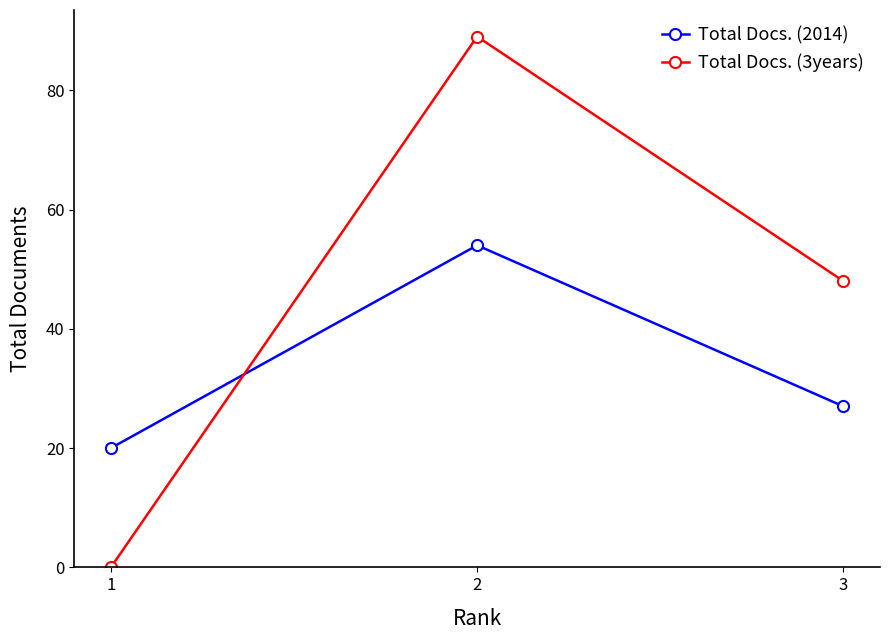

At 2, list the series in order from largest to smallest.

Total Docs. (3years), Total Docs. (2014)